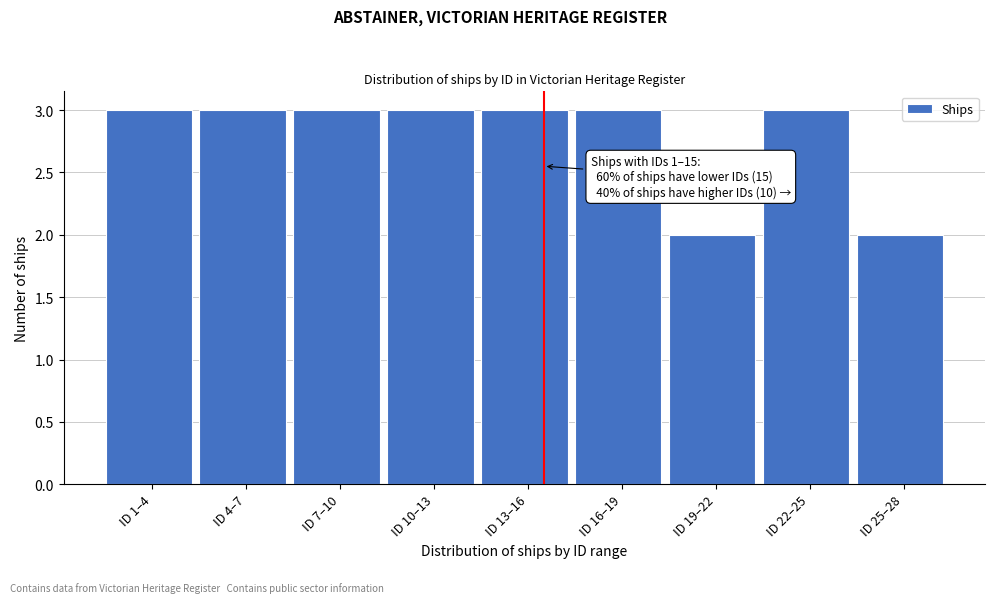

Reading left to right, what are all the values shown in this chart?

3	3	3	3	3	3	2	3	2